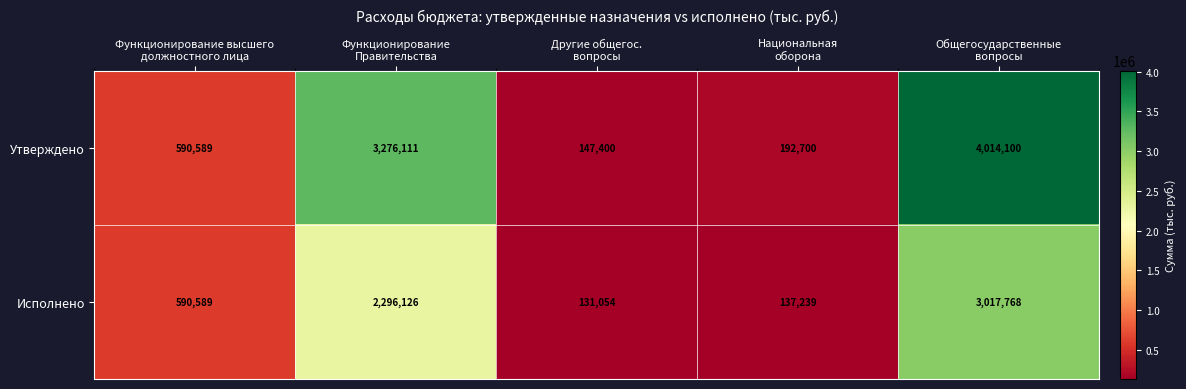

What is the average value of the Утверждено series?

1644180